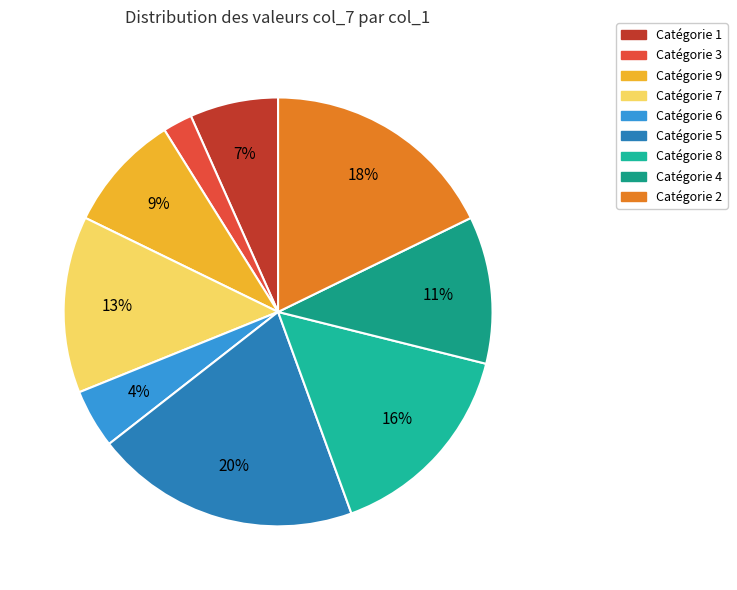

Which slice is the smallest?

3